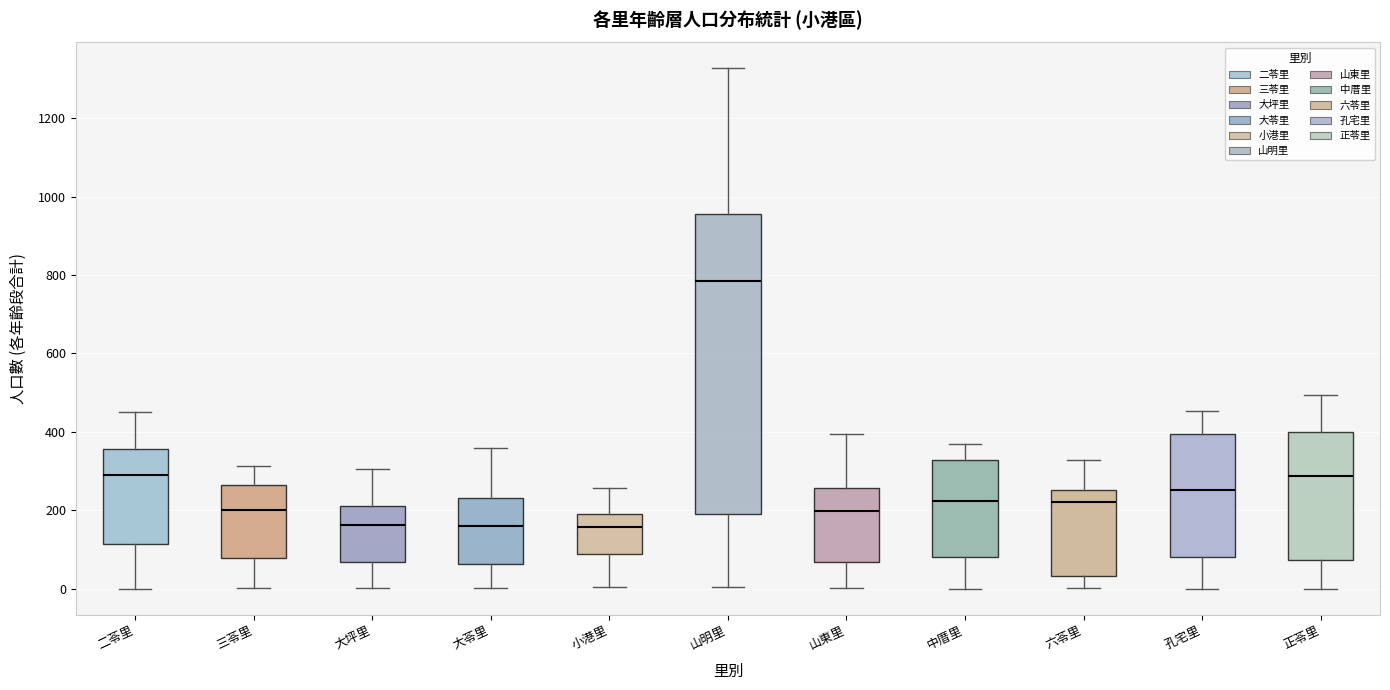

Reading left to right, read every box against the y-axis: the position of its median line, the range the box covers, and the ends of its whiskers. The values are not printed on the chart, so give them approximately, as read against the axis.

二苓里: median 300, box 120 to 360, whiskers 0 to 460
三苓里: median 200, box 80 to 260, whiskers 0 to 320
大坪里: median 160, box 60 to 220, whiskers 0 to 300
大苓里: median 160, box 60 to 240, whiskers 0 to 360
小港里: median 160, box 80 to 200, whiskers 0 to 260
山明里: median 780, box 200 to 960, whiskers 0 to 1320
山東里: median 200, box 60 to 260, whiskers 0 to 400
中厝里: median 220, box 80 to 320, whiskers 0 to 360
六苓里: median 220, box 40 to 260, whiskers 0 to 320
孔宅里: median 260, box 80 to 400, whiskers 0 to 460
正苓里: median 280, box 80 to 400, whiskers 0 to 500